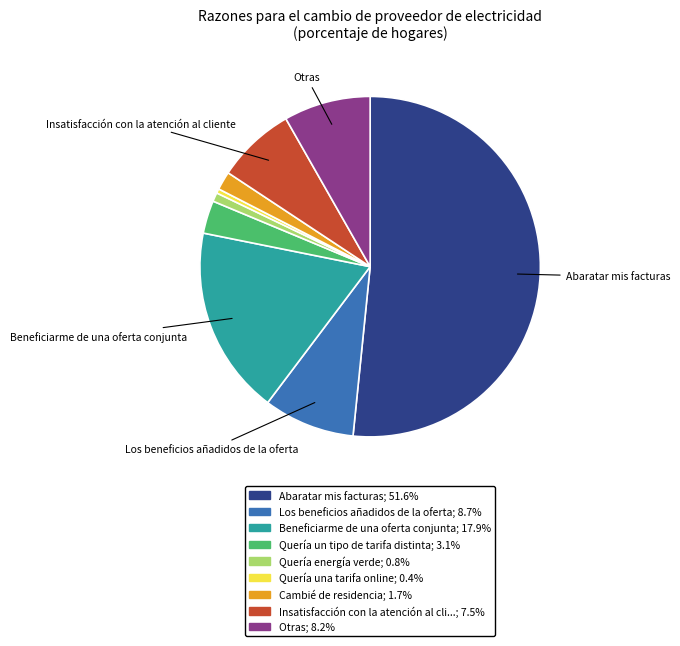

Is there any slice that represents more than half of the pie?

Yes